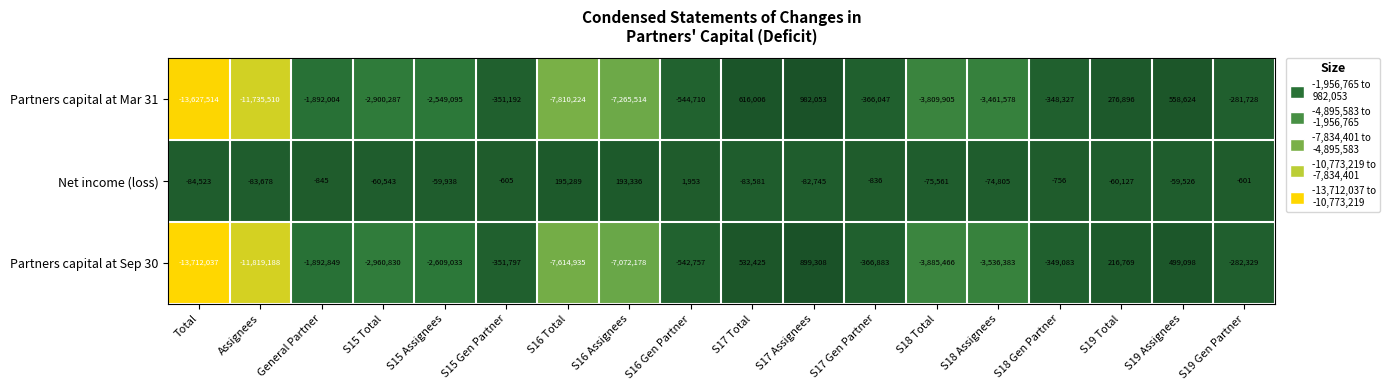

Which series has the largest total across all categories?

Net income (loss)